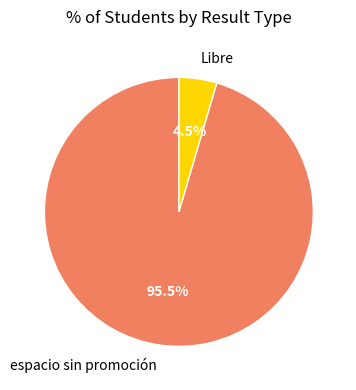

Which slice represents more than half of the pie?

espacio sin promoción